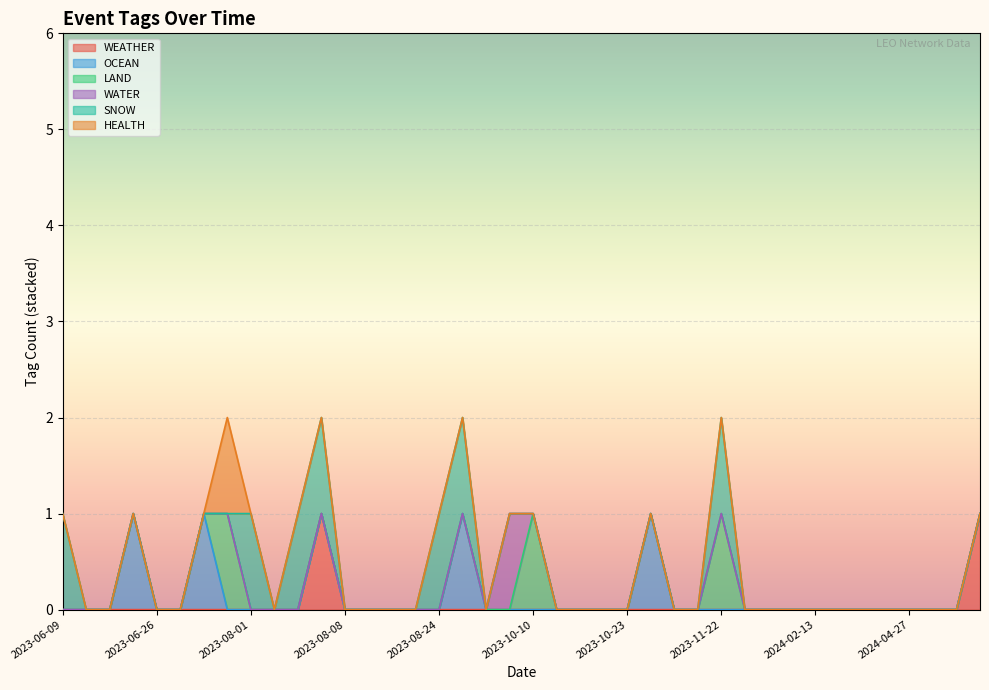

Reading left to right, what are all the values shown in this chart?

WEATHER: 2023-06-09=0	2023-06-11=0	2023-06-14=0	2023-06-15=0	2023-06-26=0	2023-06-26=0	2023-07-05=0	2023-07-05=0	2023-08-01=0	2023-08-01=0	2023-08-02=0	2023-08-03=1	2023-08-08=0	2023-08-08=0	2023-08-18=0	2023-08-24=0	2023-08-24=0	2023-10-09=0	2023-10-09=0	2023-10-10=0	2023-10-10=0	2023-10-18=0	2023-10-21=0	2023-10-23=0	2023-10-23=0	2023-10-25=0	2023-10-26=0	2023-10-31=0	2023-11-22=0	2023-11-23=0	2023-12-27=0	2024-02-01=0	2024-02-13=0	2024-02-22=0	2024-03-27=0	2024-04-23=0	2024-04-27=0	2024-04-30=0	2024-05-02=0	2024-05-02=1
OCEAN: 2023-06-09=0	2023-06-11=0	2023-06-14=0	2023-06-15=1	2023-06-26=0	2023-06-26=0	2023-07-05=1	2023-07-05=0	2023-08-01=0	2023-08-01=0	2023-08-02=0	2023-08-03=0	2023-08-08=0	2023-08-08=0	2023-08-18=0	2023-08-24=0	2023-08-24=0	2023-10-09=1	2023-10-09=0	2023-10-10=0	2023-10-10=0	2023-10-18=0	2023-10-21=0	2023-10-23=0	2023-10-23=0	2023-10-25=1	2023-10-26=0	2023-10-31=0	2023-11-22=0	2023-11-23=0	2023-12-27=0	2024-02-01=0	2024-02-13=0	2024-02-22=0	2024-03-27=0	2024-04-23=0	2024-04-27=0	2024-04-30=0	2024-05-02=0	2024-05-02=0
LAND: 2023-06-09=0	2023-06-11=0	2023-06-14=0	2023-06-15=0	2023-06-26=0	2023-06-26=0	2023-07-05=0	2023-07-05=1	2023-08-01=0	2023-08-01=0	2023-08-02=0	2023-08-03=0	2023-08-08=0	2023-08-08=0	2023-08-18=0	2023-08-24=0	2023-08-24=0	2023-10-09=0	2023-10-09=0	2023-10-10=0	2023-10-10=1	2023-10-18=0	2023-10-21=0	2023-10-23=0	2023-10-23=0	2023-10-25=0	2023-10-26=0	2023-10-31=0	2023-11-22=1	2023-11-23=0	2023-12-27=0	2024-02-01=0	2024-02-13=0	2024-02-22=0	2024-03-27=0	2024-04-23=0	2024-04-27=0	2024-04-30=0	2024-05-02=0	2024-05-02=0
WATER: 2023-06-09=0	2023-06-11=0	2023-06-14=0	2023-06-15=0	2023-06-26=0	2023-06-26=0	2023-07-05=0	2023-07-05=0	2023-08-01=0	2023-08-01=0	2023-08-02=0	2023-08-03=0	2023-08-08=0	2023-08-08=0	2023-08-18=0	2023-08-24=0	2023-08-24=0	2023-10-09=0	2023-10-09=0	2023-10-10=1	2023-10-10=0	2023-10-18=0	2023-10-21=0	2023-10-23=0	2023-10-23=0	2023-10-25=0	2023-10-26=0	2023-10-31=0	2023-11-22=0	2023-11-23=0	2023-12-27=0	2024-02-01=0	2024-02-13=0	2024-02-22=0	2024-03-27=0	2024-04-23=0	2024-04-27=0	2024-04-30=0	2024-05-02=0	2024-05-02=0
SNOW: 2023-06-09=1	2023-06-11=0	2023-06-14=0	2023-06-15=0	2023-06-26=0	2023-06-26=0	2023-07-05=0	2023-07-05=0	2023-08-01=1	2023-08-01=0	2023-08-02=1	2023-08-03=1	2023-08-08=0	2023-08-08=0	2023-08-18=0	2023-08-24=0	2023-08-24=1	2023-10-09=1	2023-10-09=0	2023-10-10=0	2023-10-10=0	2023-10-18=0	2023-10-21=0	2023-10-23=0	2023-10-23=0	2023-10-25=0	2023-10-26=0	2023-10-31=0	2023-11-22=1	2023-11-23=0	2023-12-27=0	2024-02-01=0	2024-02-13=0	2024-02-22=0	2024-03-27=0	2024-04-23=0	2024-04-27=0	2024-04-30=0	2024-05-02=0	2024-05-02=0
HEALTH: 2023-06-09=0	2023-06-11=0	2023-06-14=0	2023-06-15=0	2023-06-26=0	2023-06-26=0	2023-07-05=0	2023-07-05=1	2023-08-01=0	2023-08-01=0	2023-08-02=0	2023-08-03=0	2023-08-08=0	2023-08-08=0	2023-08-18=0	2023-08-24=0	2023-08-24=0	2023-10-09=0	2023-10-09=0	2023-10-10=0	2023-10-10=0	2023-10-18=0	2023-10-21=0	2023-10-23=0	2023-10-23=0	2023-10-25=0	2023-10-26=0	2023-10-31=0	2023-11-22=0	2023-11-23=0	2023-12-27=0	2024-02-01=0	2024-02-13=0	2024-02-22=0	2024-03-27=0	2024-04-23=0	2024-04-27=0	2024-04-30=0	2024-05-02=0	2024-05-02=0